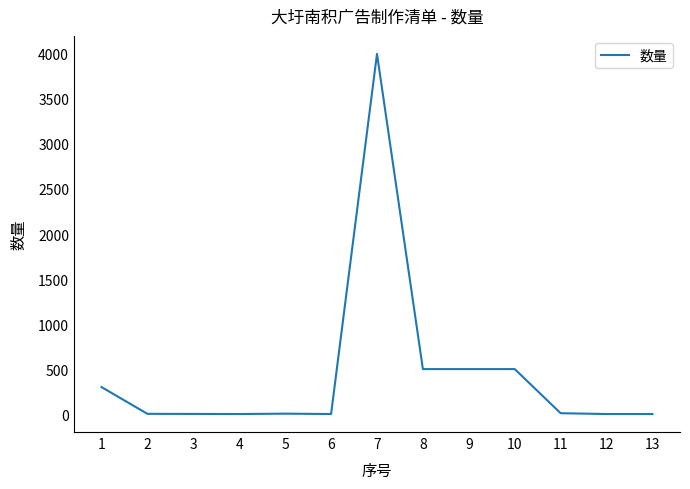

What is the average value?

448